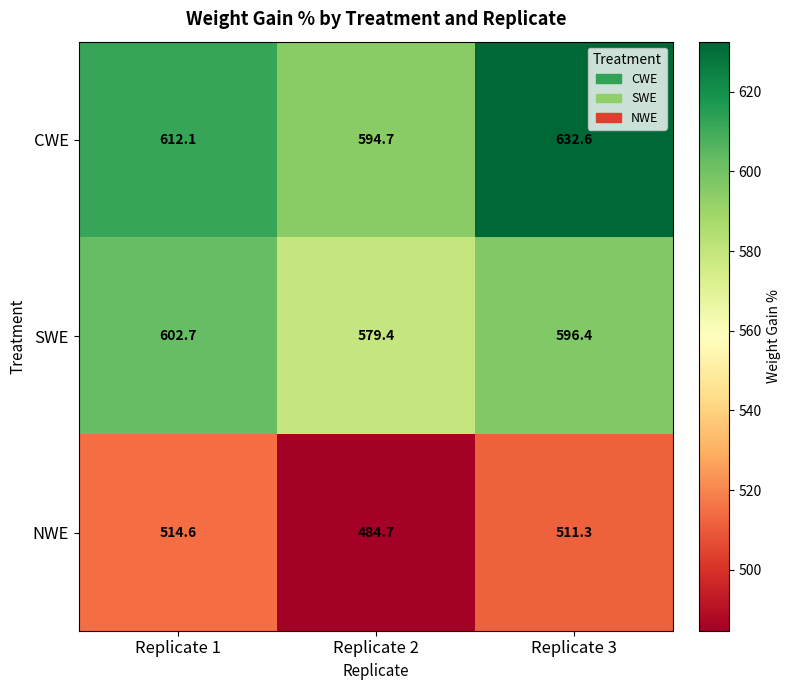

Reading right to left, what are all the values shown in this chart?

CWE: Replicate 3=632.6	Replicate 2=594.7	Replicate 1=612.1
SWE: Replicate 3=596.4	Replicate 2=579.4	Replicate 1=602.7
NWE: Replicate 3=511.3	Replicate 2=484.7	Replicate 1=514.6